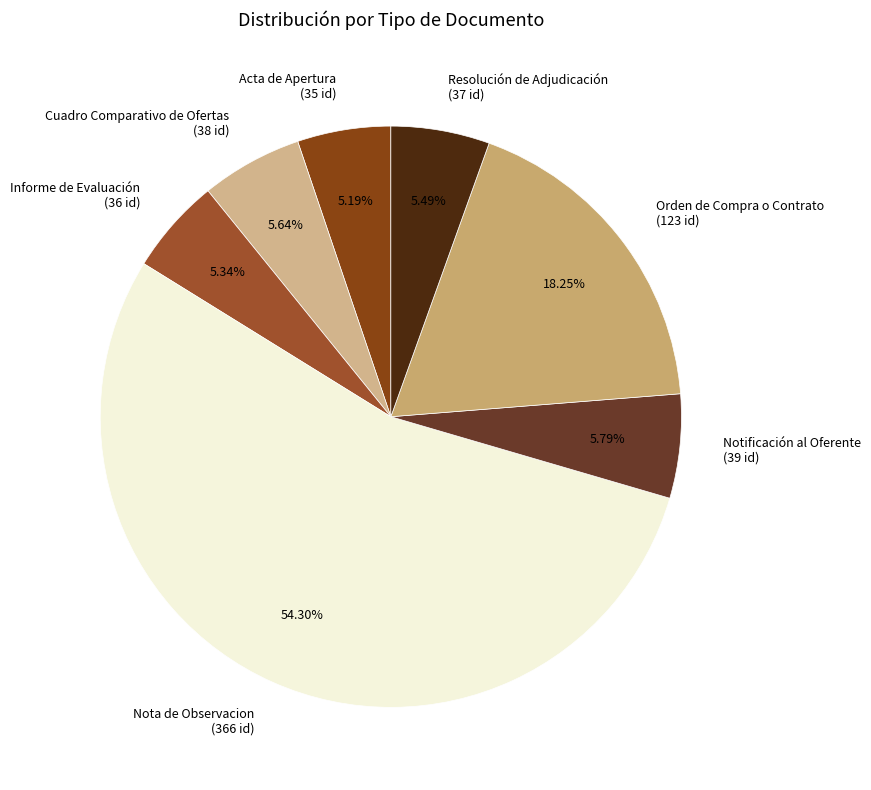

To the nearest percent, what percentage of the pie is Acta de Apertura?

5%